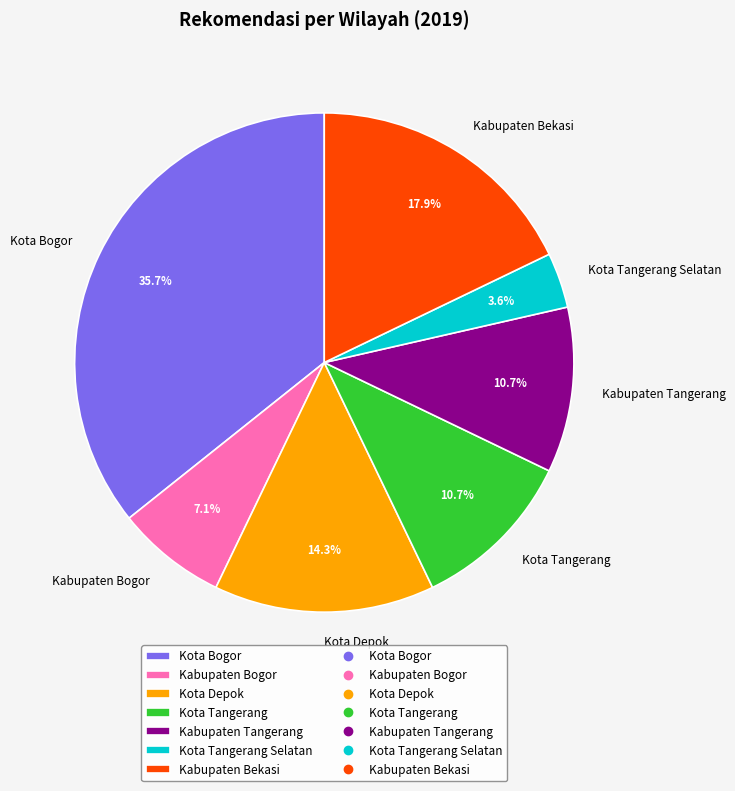

To the nearest percent, what portion does Kota Tangerang represent?

11%